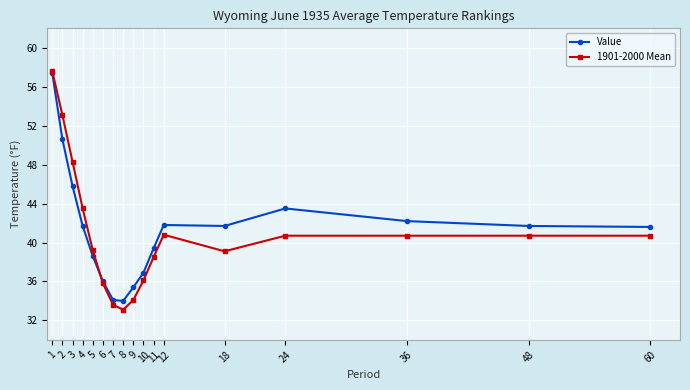

What is the difference between the highest and lowest values at 24?

2.8